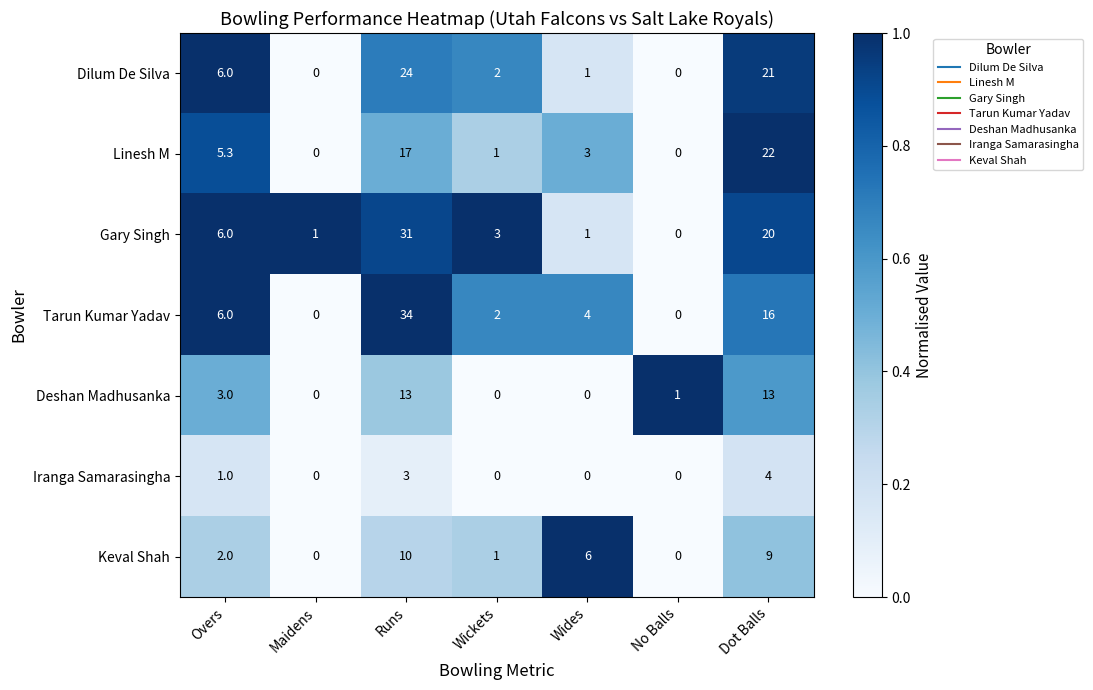

At which category is the sum across all series the highest?

Runs